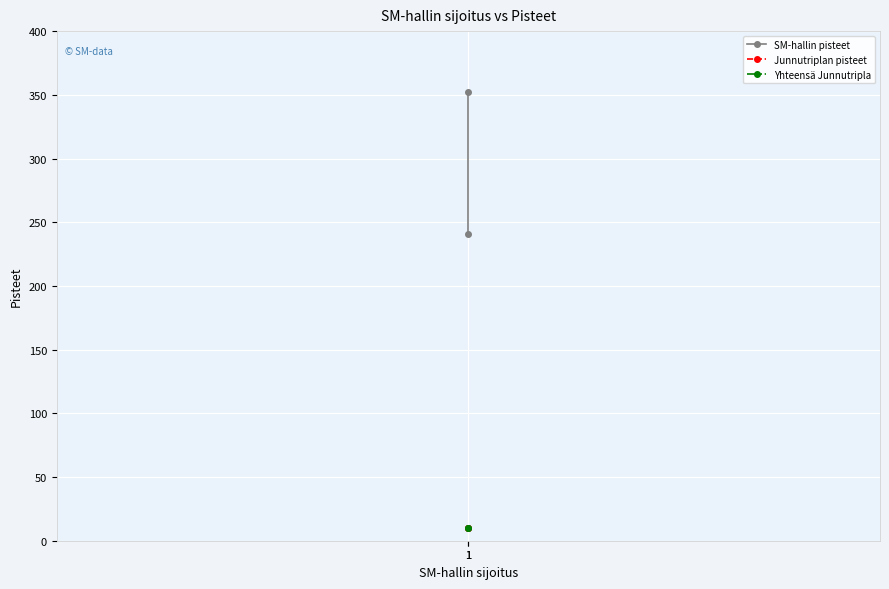

What are all the series names shown in the legend?

SM-hallin pisteet, Junnutriplan pisteet, Yhteensä Junnutripla